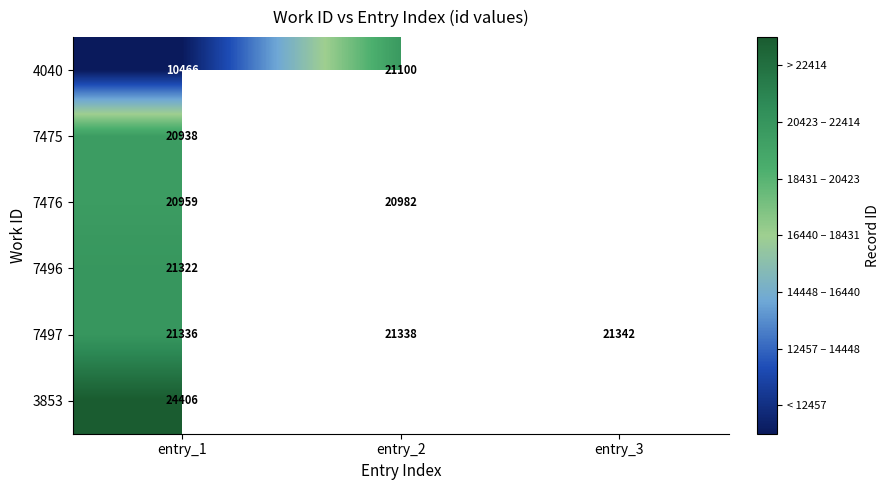

Is the value of 7497 at entry_2 greater than the value of 7476 at entry_1?

Yes